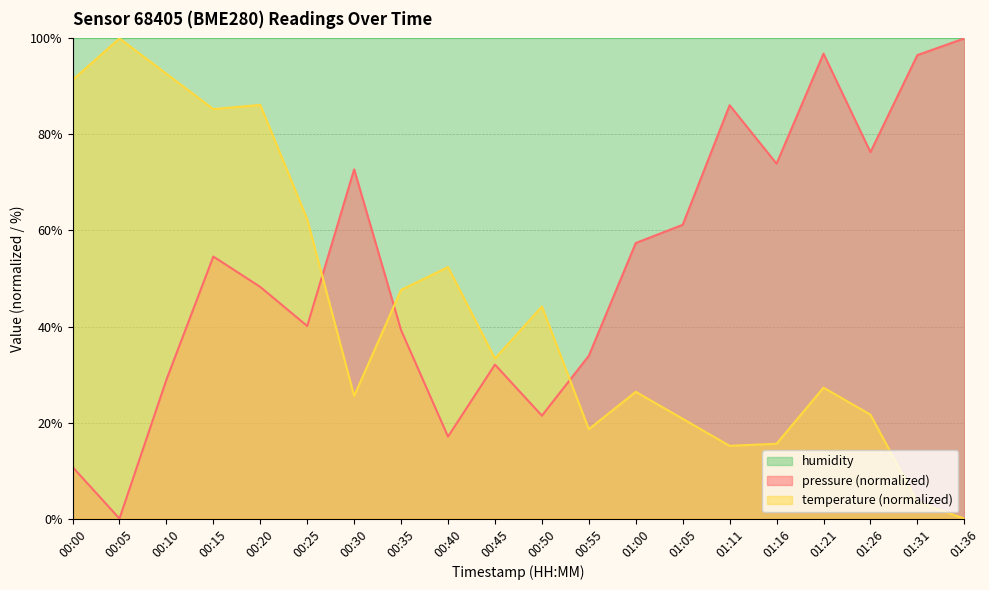

How many intersections are there between temperature and pressure?

3